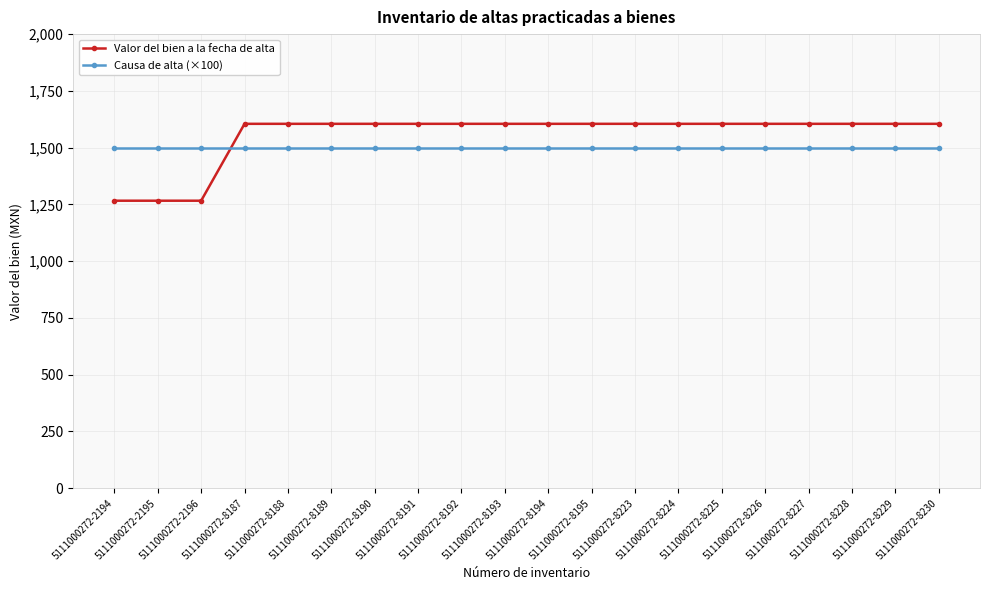

Which series has the widest spread of values?

Valor del bien a la fecha de alta